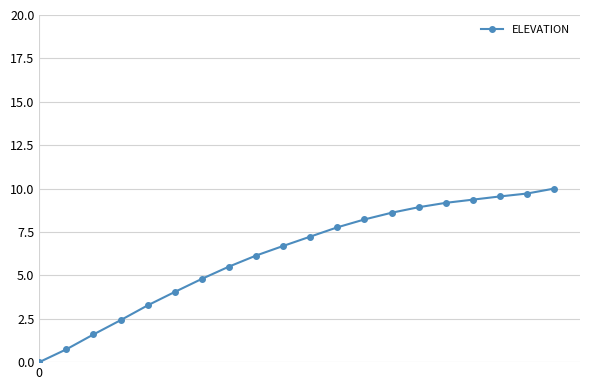

What is the maximum value shown in the chart?

10.0